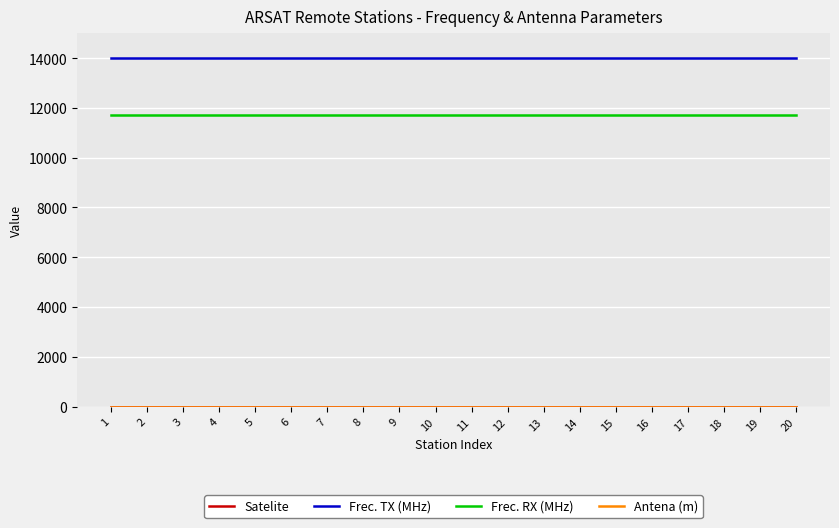

True or false: Frec. RX (MHz) and Frec. TX (MHz) intersect in this chart.

False